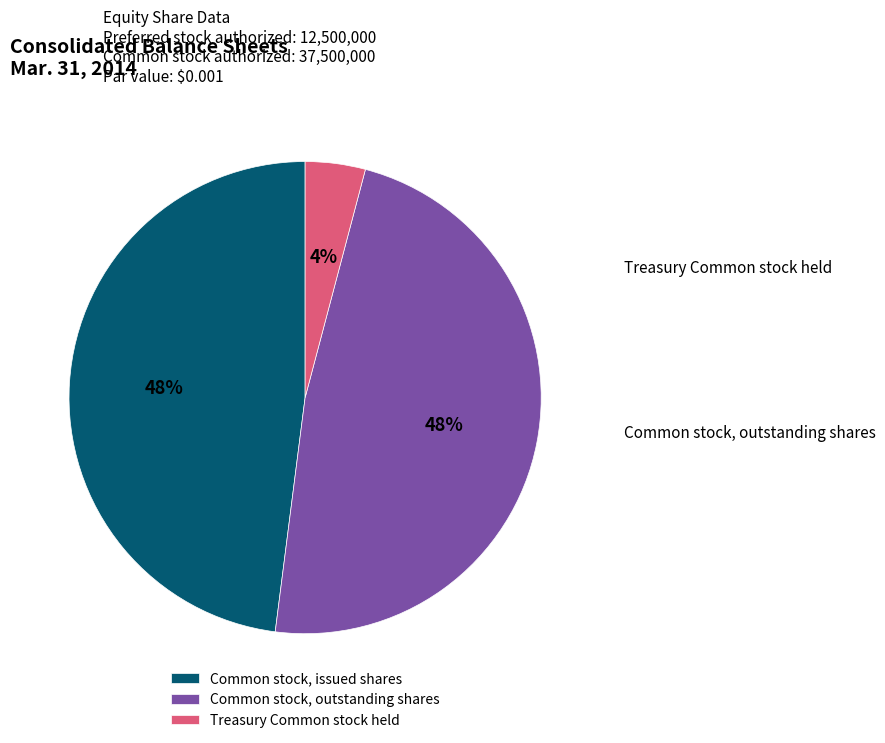

Is there any slice that represents more than half of the pie?

No